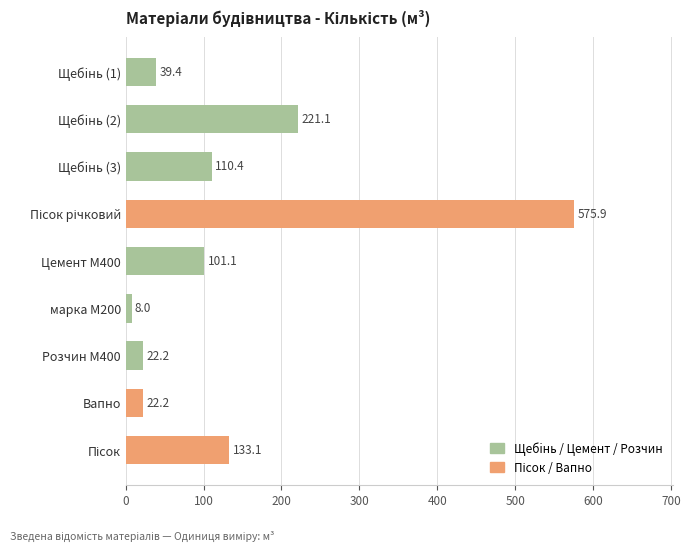

Which has a higher value, Вапно or Щебiнь (2)?

Щебiнь (2)